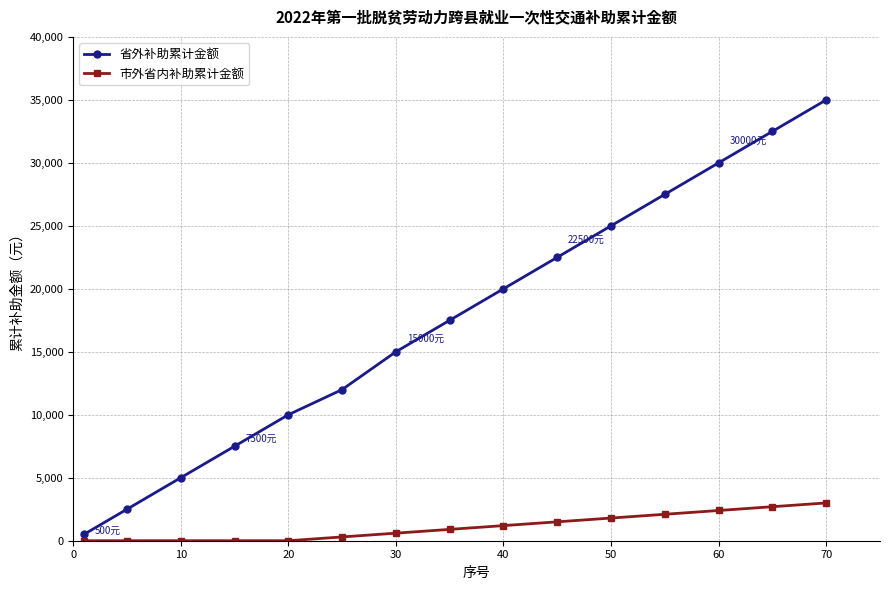

Which series has the largest total across all categories?

省外补助累计金额